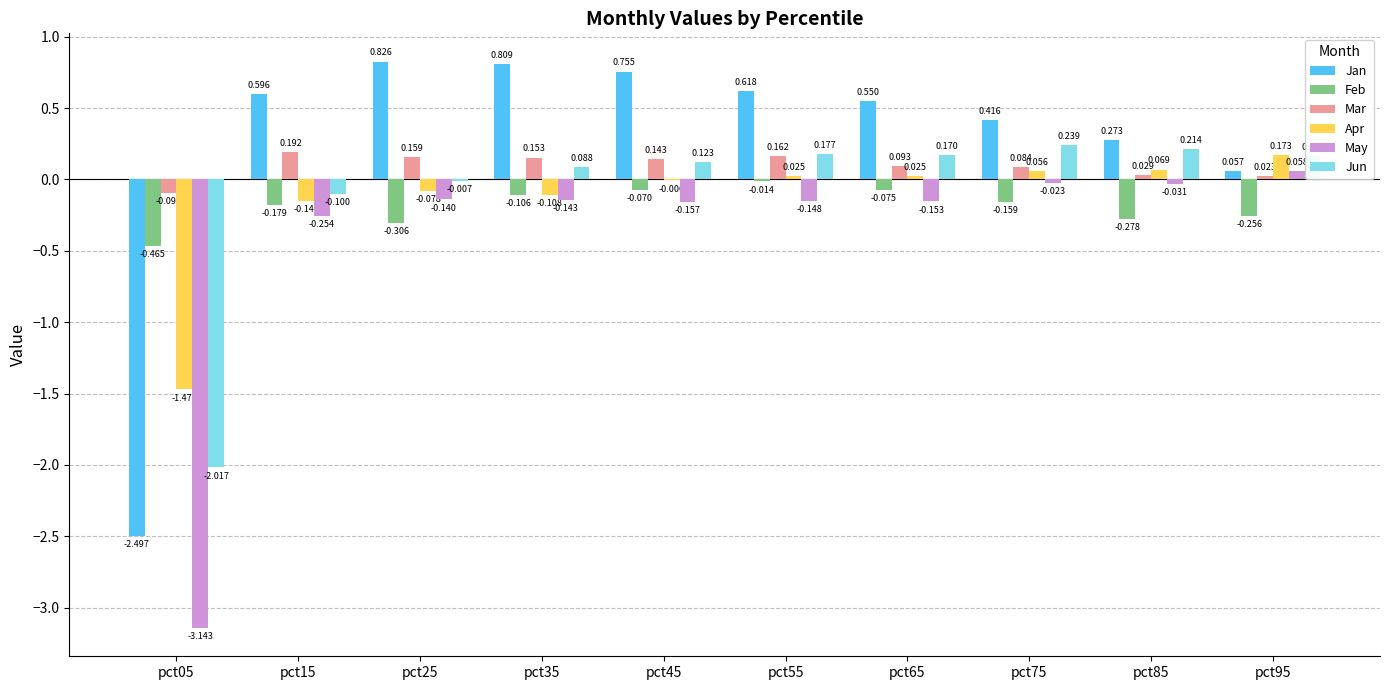

Where is Jan nearest to the value 0?

pct95